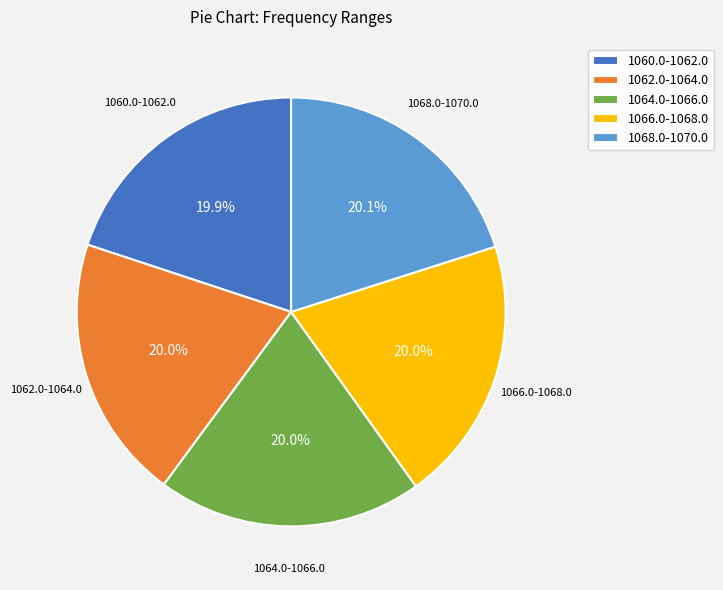

Approximately how many times larger is the value at 1066.0-1068.0 compared to 1062.0-1064.0?

1.0